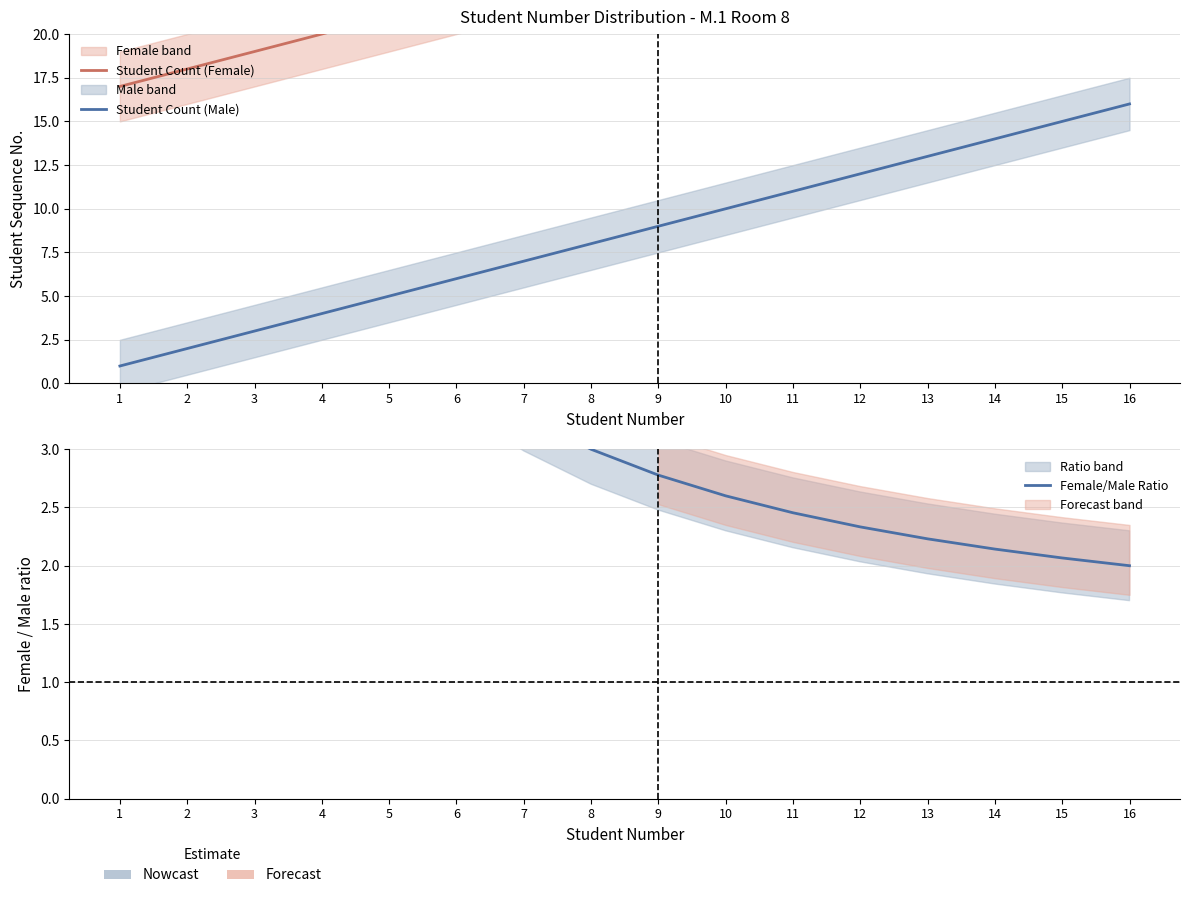

True or false: Student Count (Female) has a value of 24.0 at 8.

True